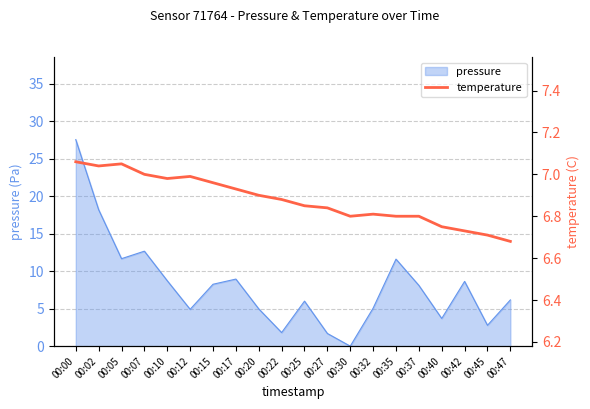

Count the number of categories in the chart.

20